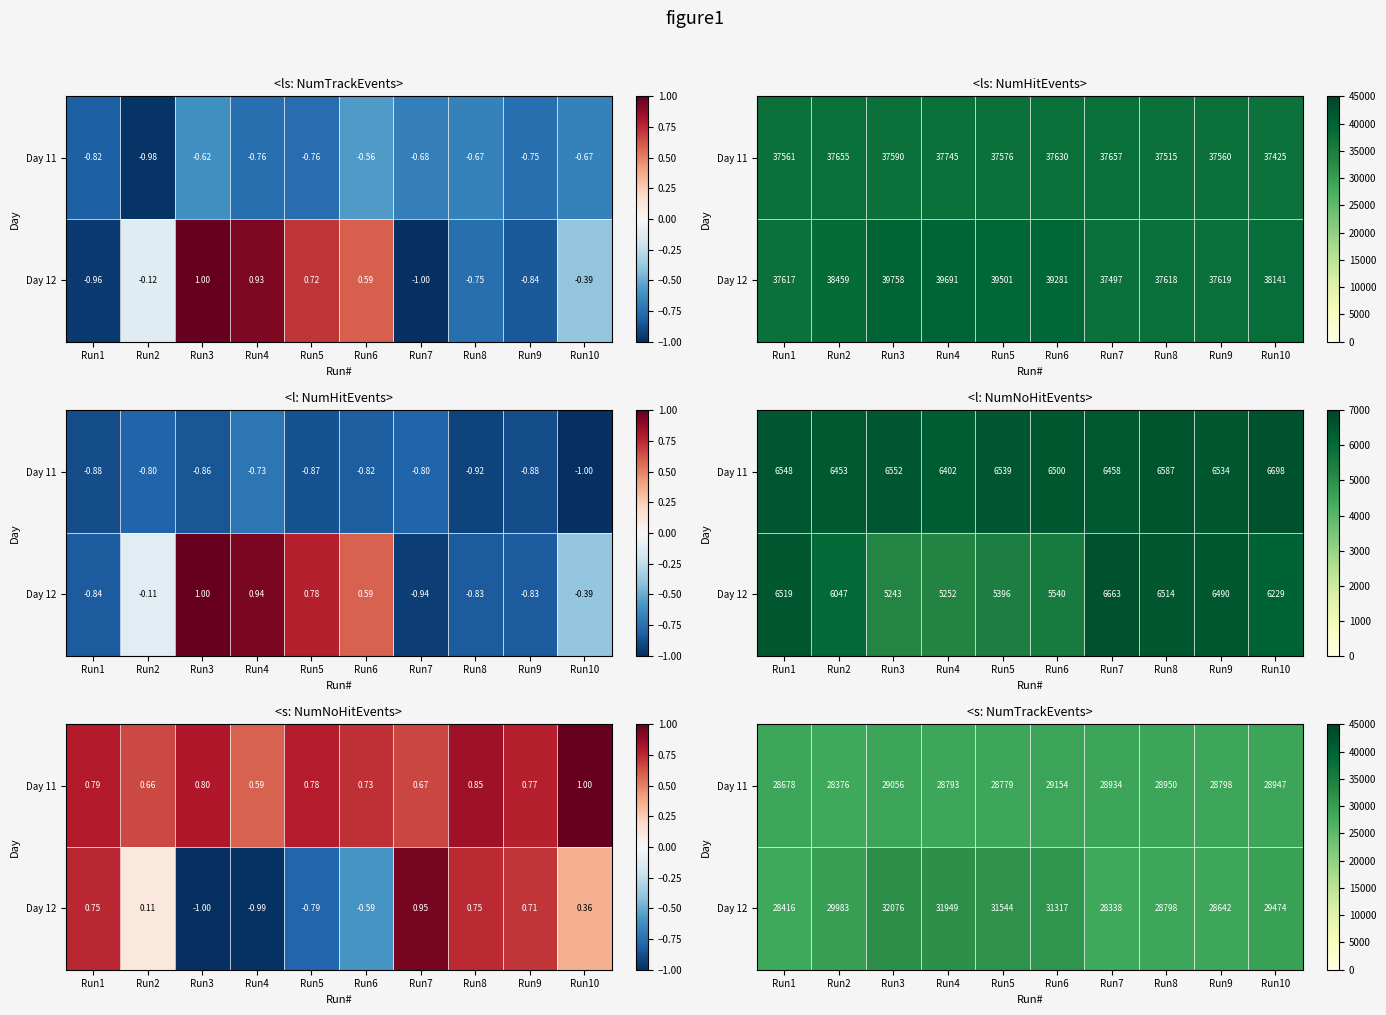

Where is Day 12 nearest to the value 30207?

Run2